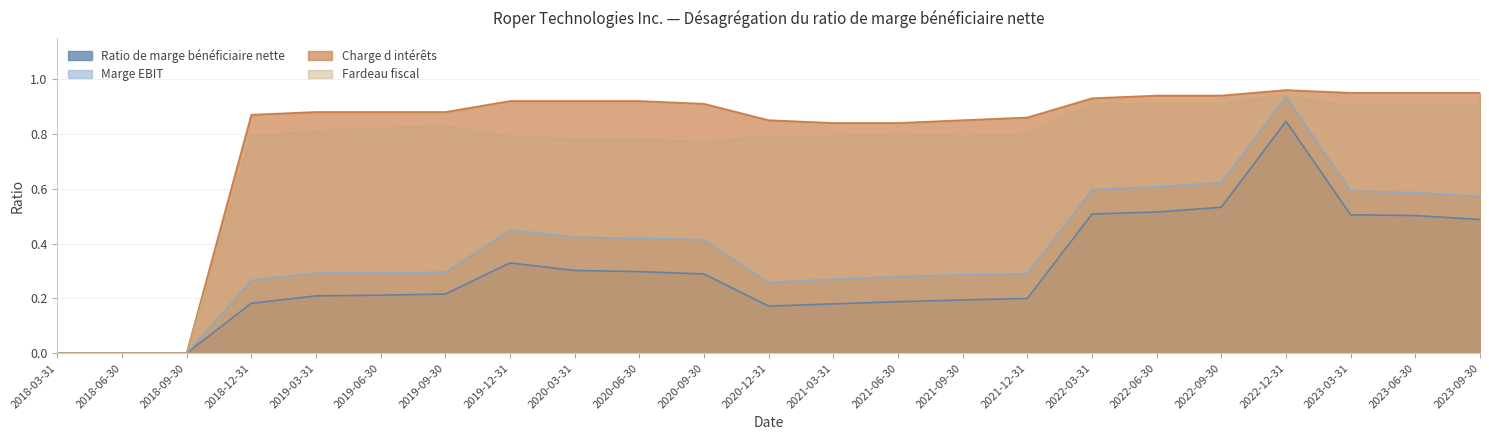

Which series has the largest range (max minus min)?

Charge d intérêts